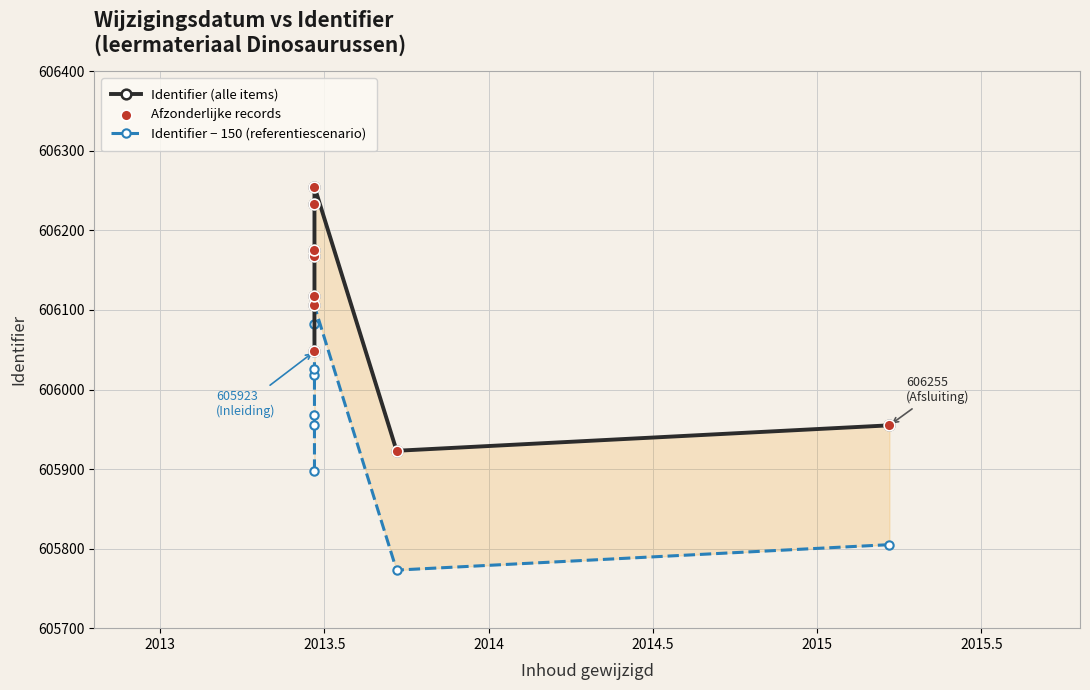

Which series has the widest spread of Y values?

Identifier (alle items)